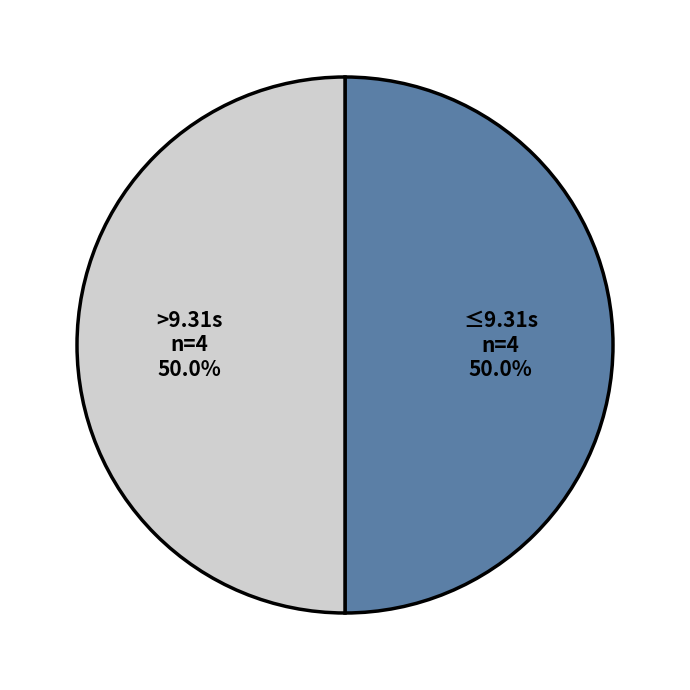

Count the number of slices in the pie.

2